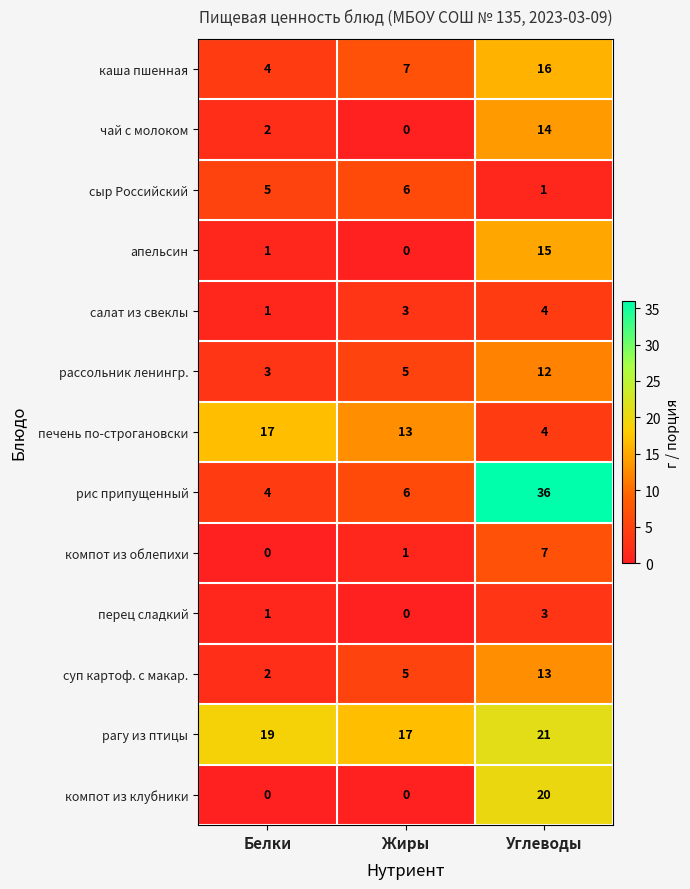

How many distinct data groups are displayed?

13